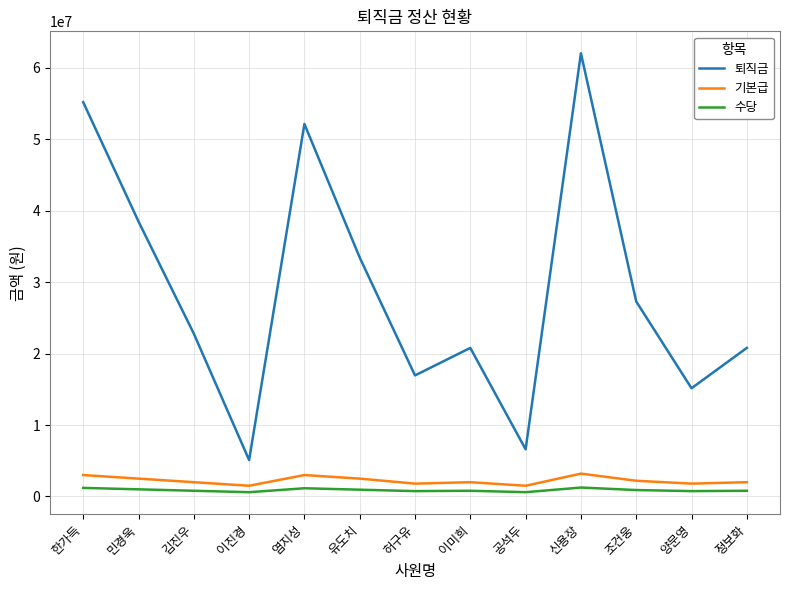

Which series has the widest spread of values?

퇴직금